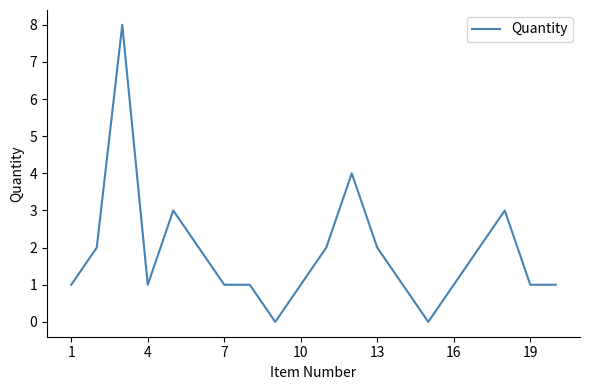

What is the difference between the maximum and minimum values?

8